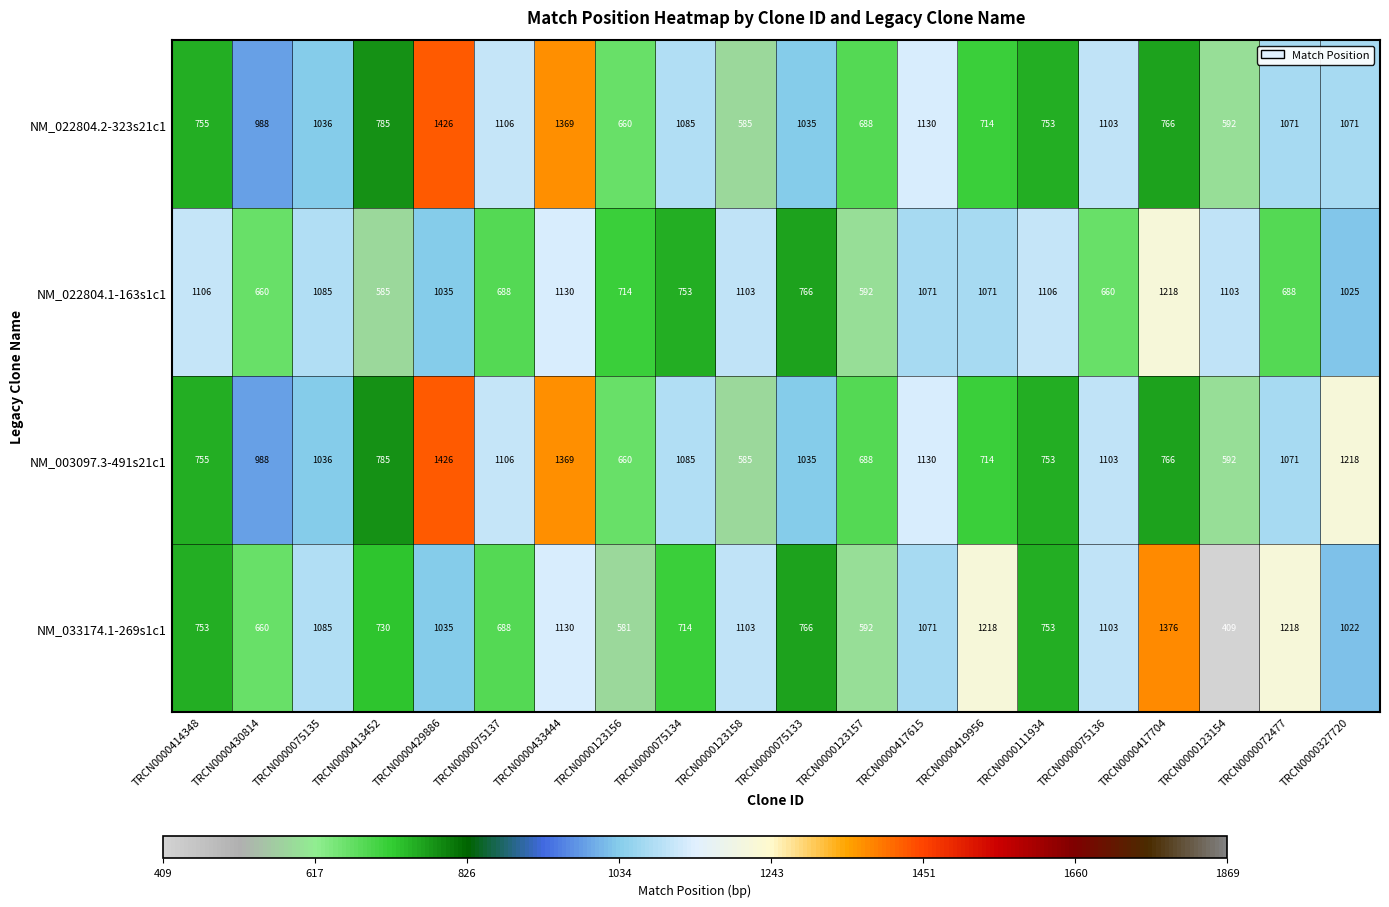

Rank the series by their average value, from highest to lowest.

NM_003097.3-491s21c1, NM_022804.2-323s21c1, NM_022804.1-163s1c1, NM_033174.1-269s1c1